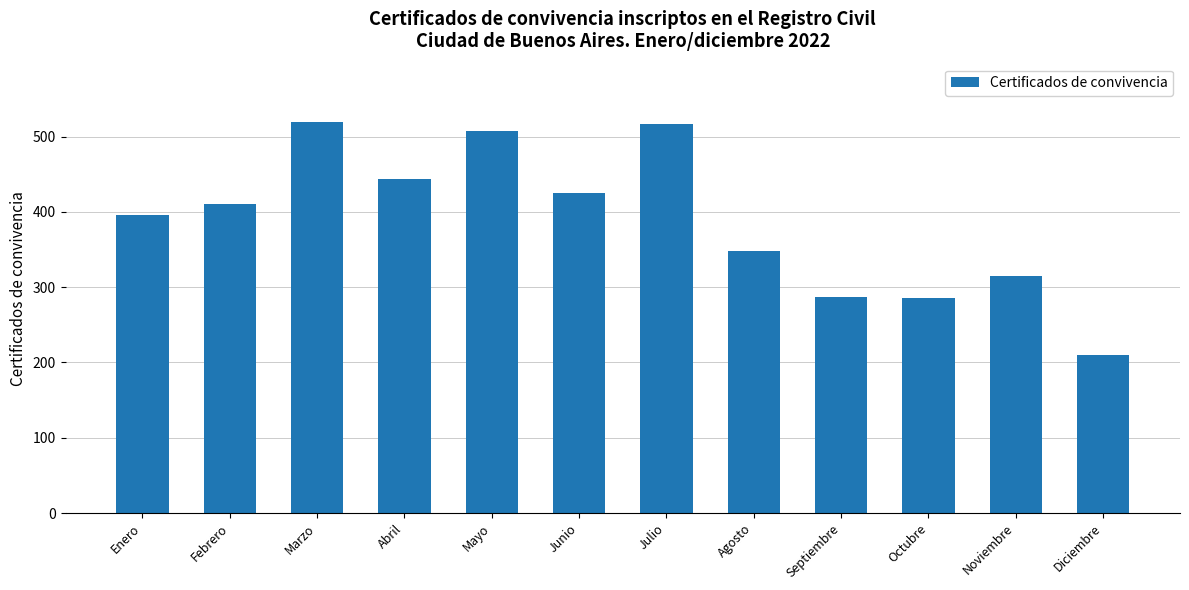

Approximately how many times larger is the value at Marzo compared to Noviembre?

1.6